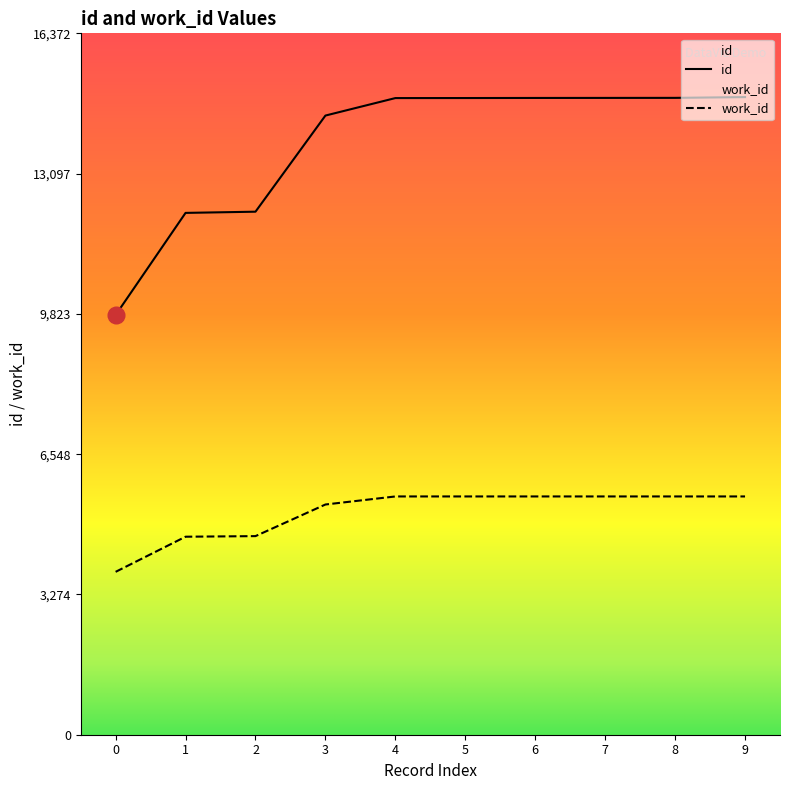

What is the average value of the work_id series?

5181